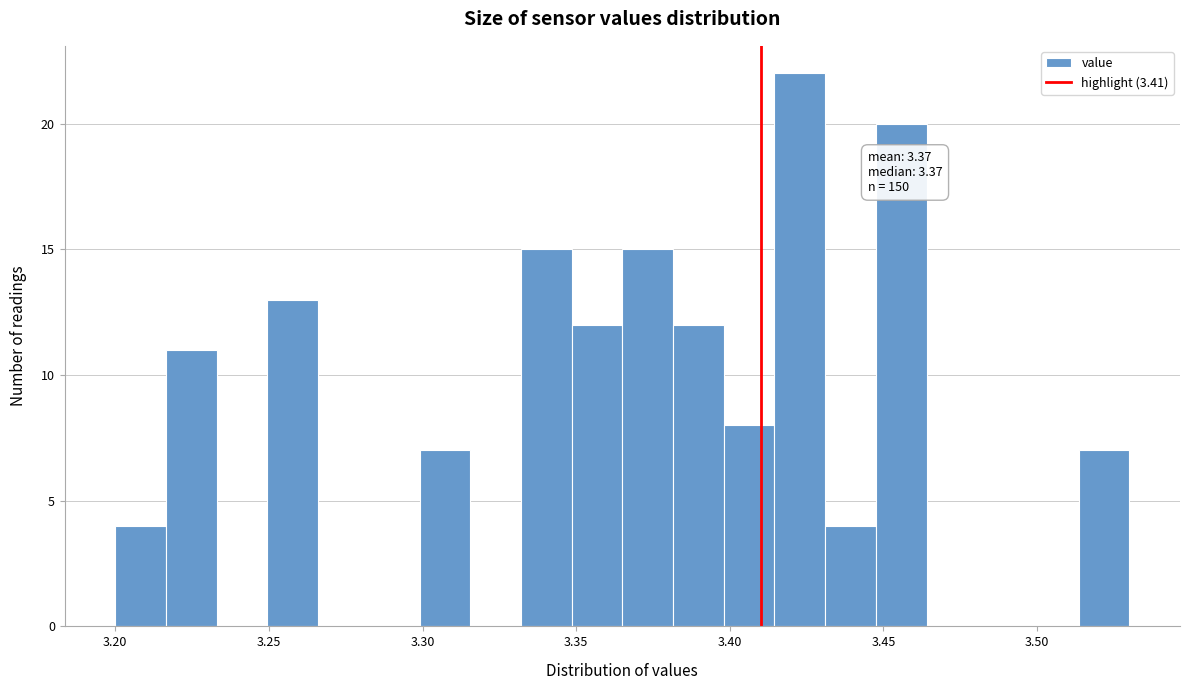

Around what value on the x-axis is the tallest bar? Give the approximate position of its centre, as read against the axis.

3.425